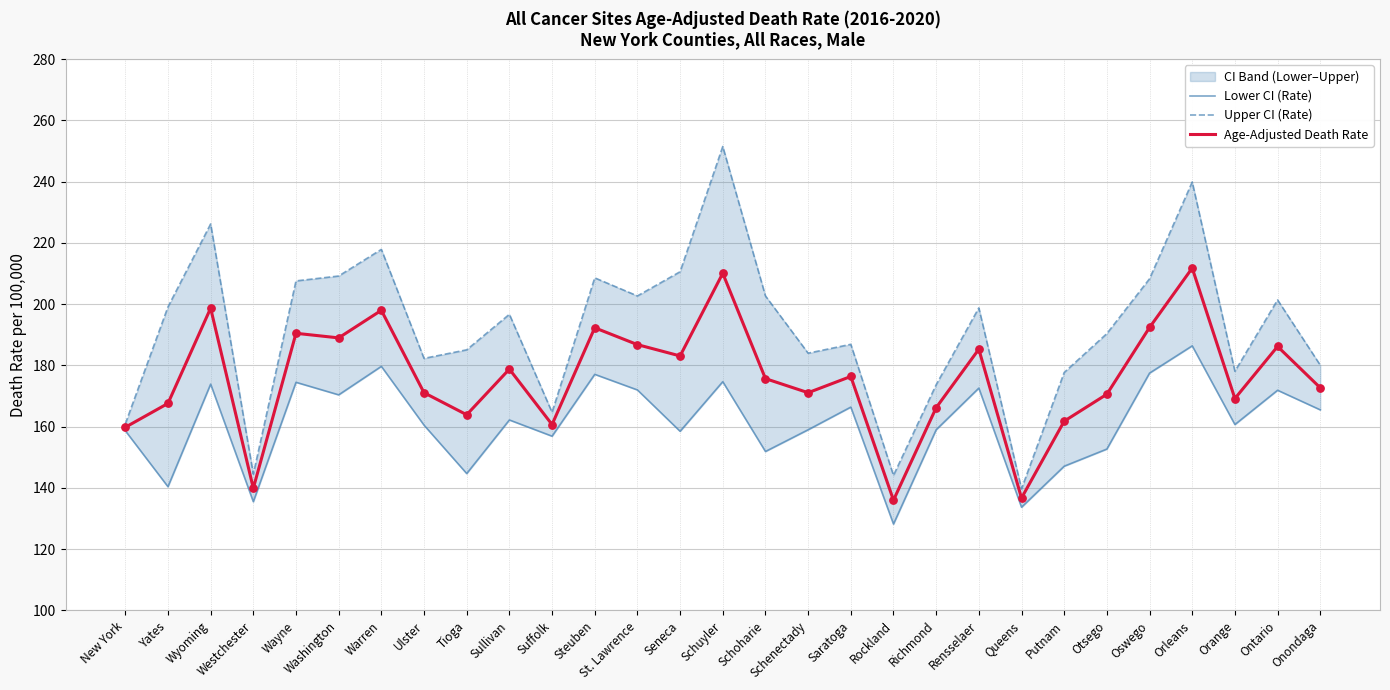

Is the value of Lower CI (Rate) at Saratoga greater than the value of Upper CI (Rate) at St. Lawrence?

No